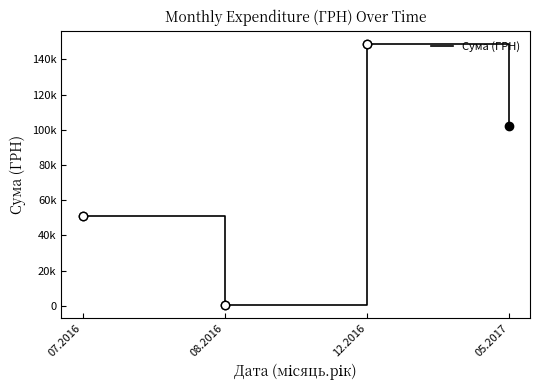

Is this an area chart (filled region under the line)?

No